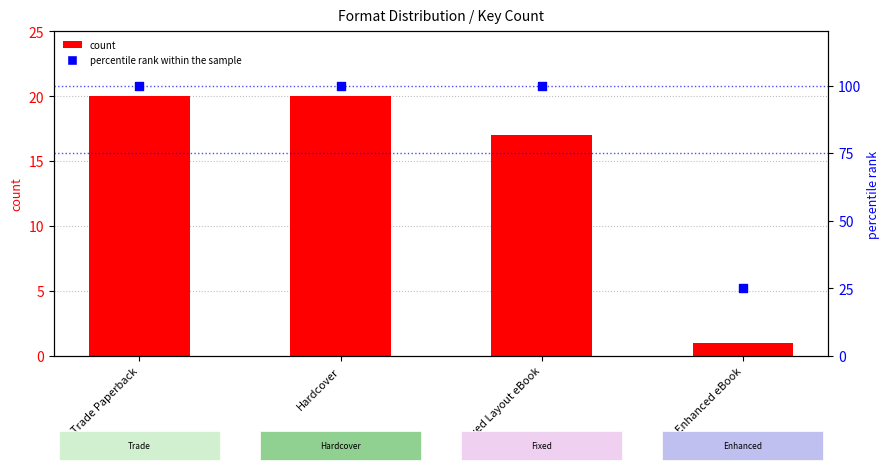

Which series contains the lowest Y value?

count